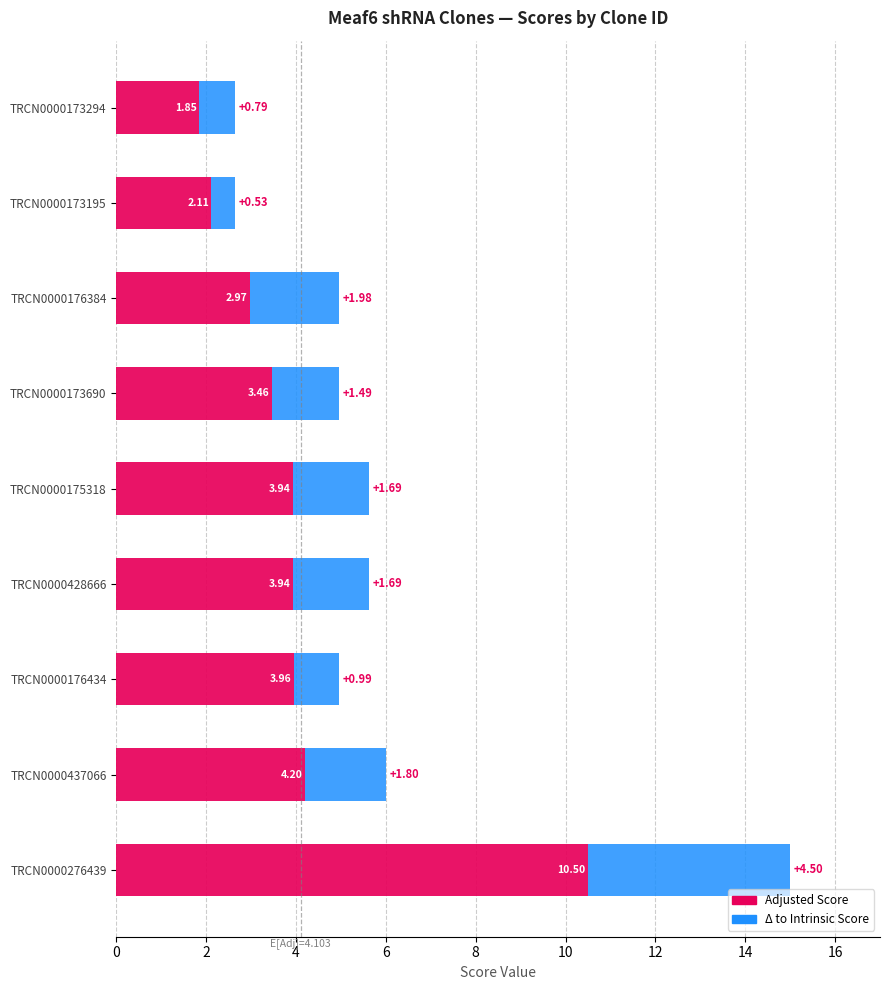

At which category is the sum across all series the highest?

TRCN0000276439